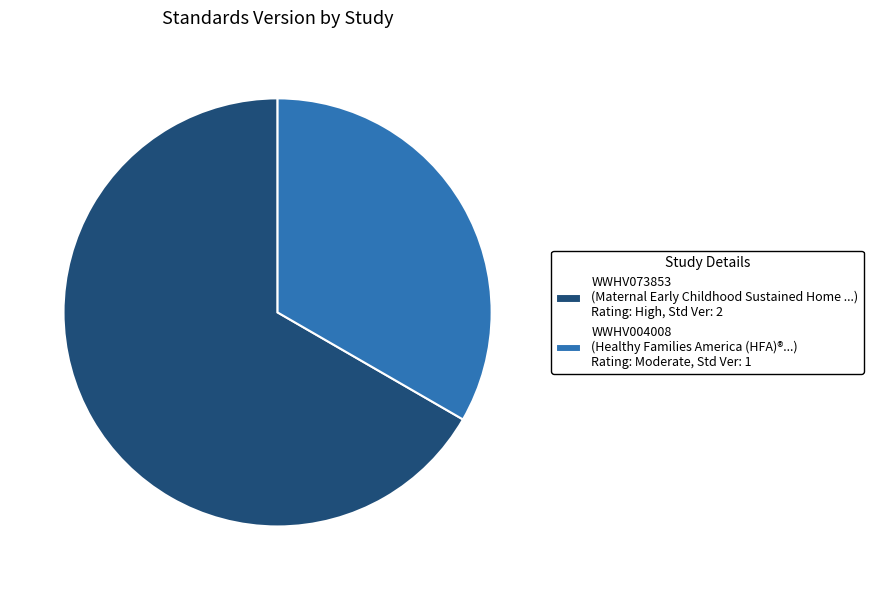

What is the largest slice in the pie chart?

WWHV073853